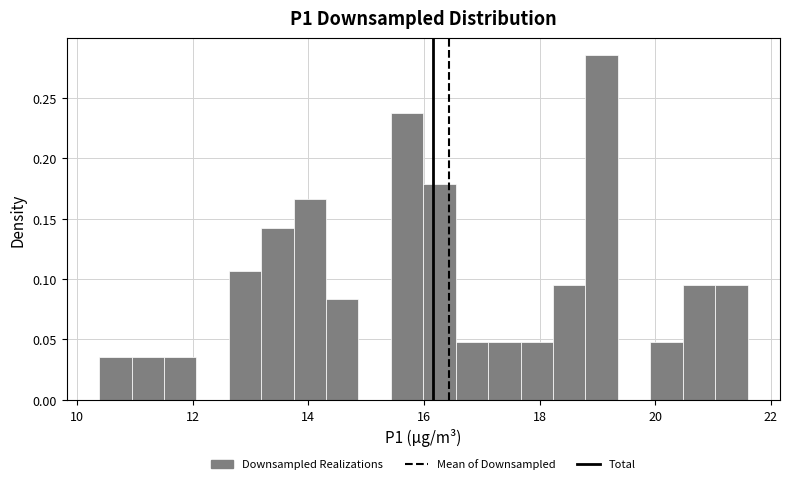

Read against the x-axis, roughly where is the centre of the tallest bar?

19.0